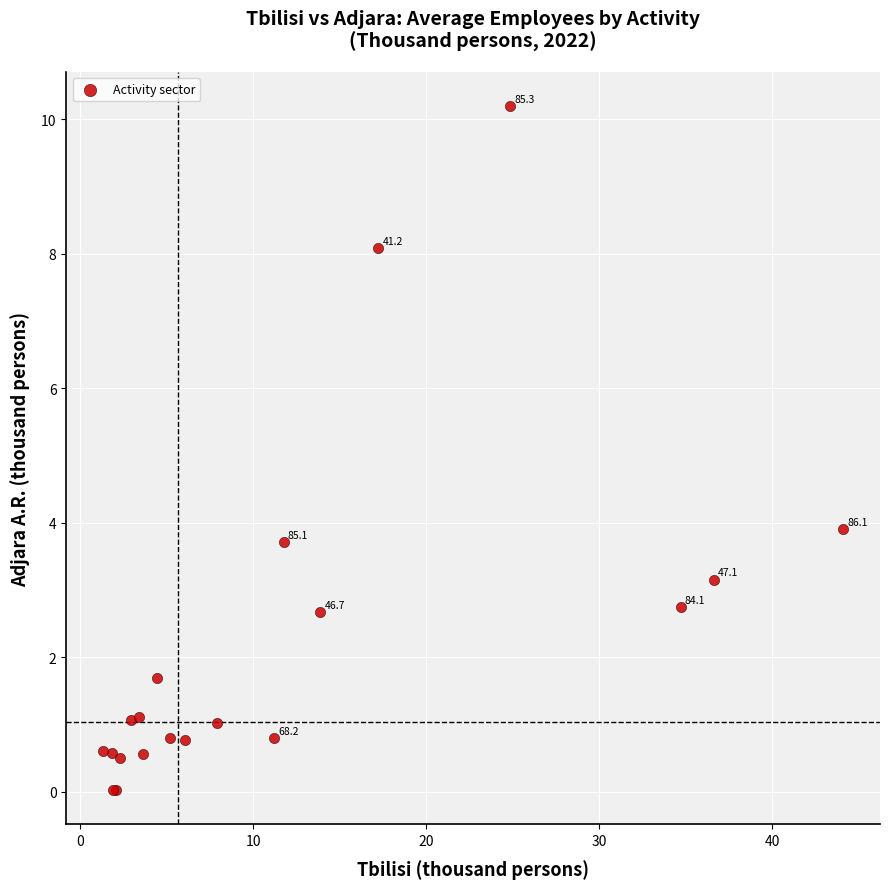

What Y value in the scatter plot is closest to 5?

3.9